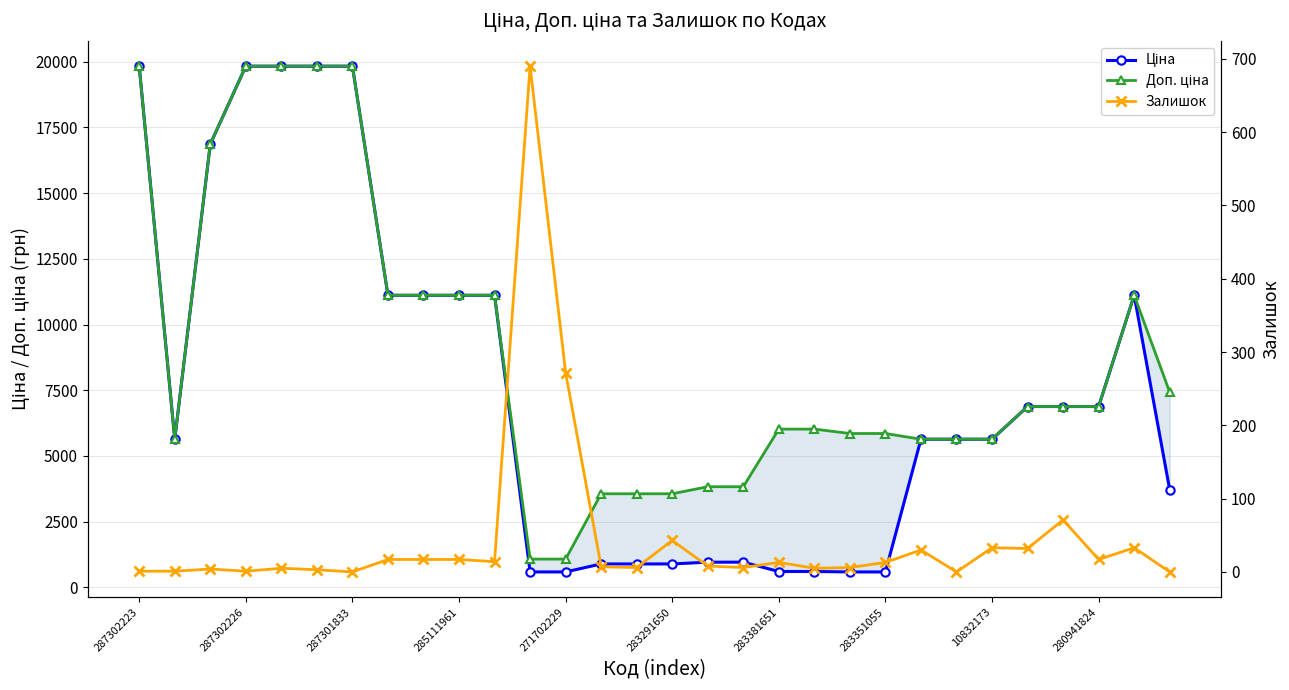

The value of Ціна at 283381651 is 602.1. True or false?

True